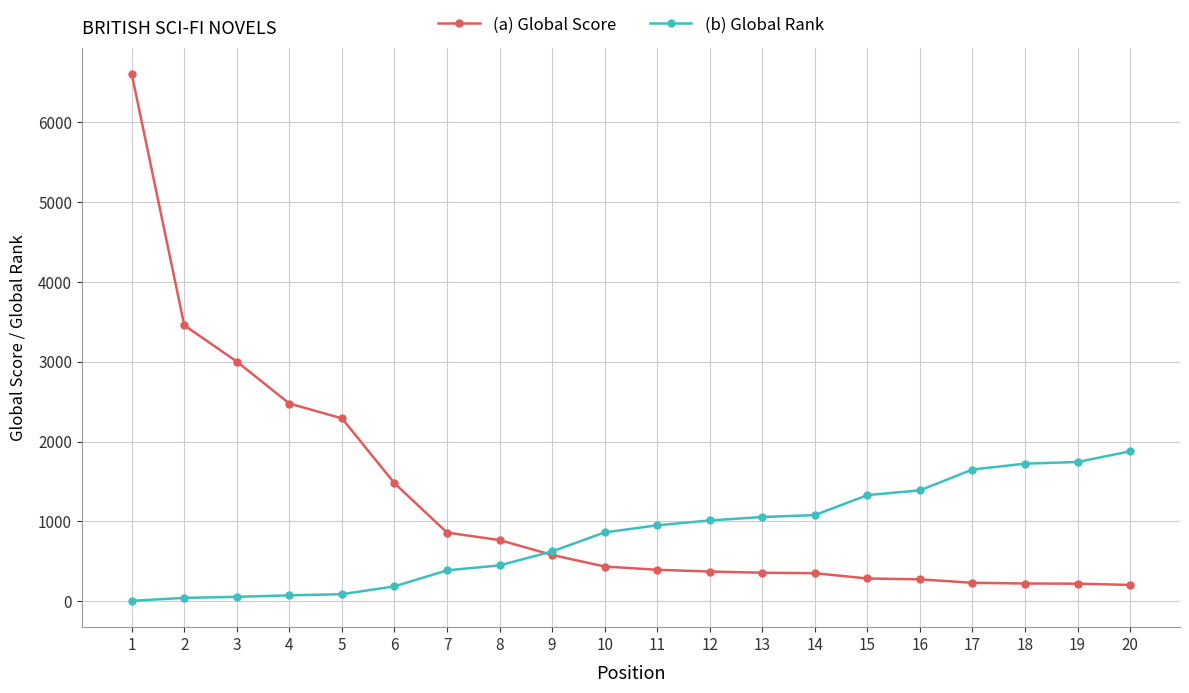

The value of (b) Global Rank at 13 is 1628. True or false?

False